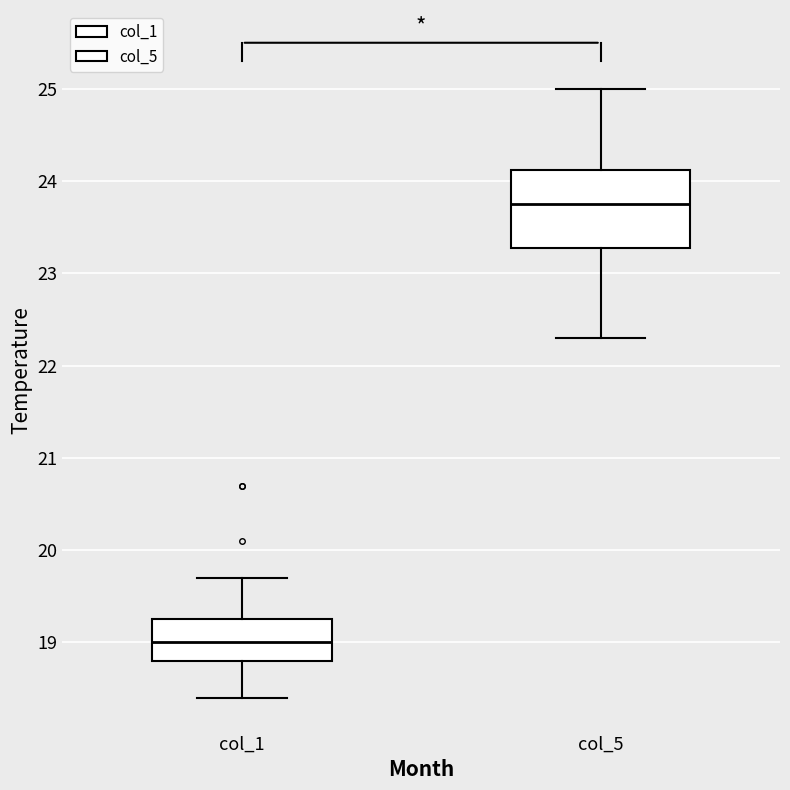

Where does the lower whisker of the box for col_5 end on the y-axis? The values are not printed on the chart, so give them approximately, as read against the axis.

22.3